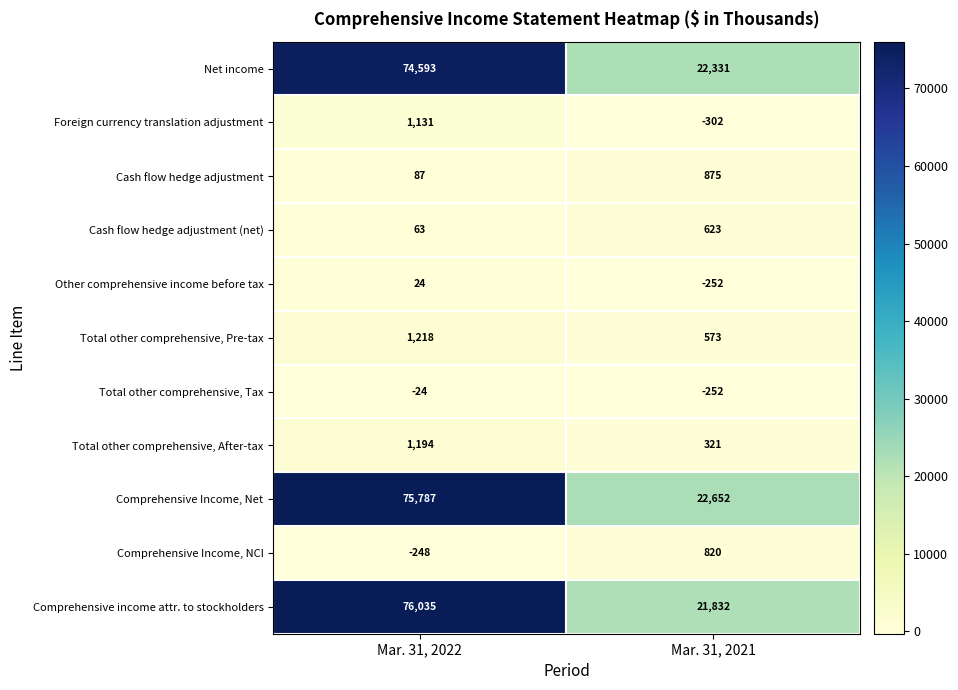

What is the sum of all Comprehensive Income, Net values?

98439